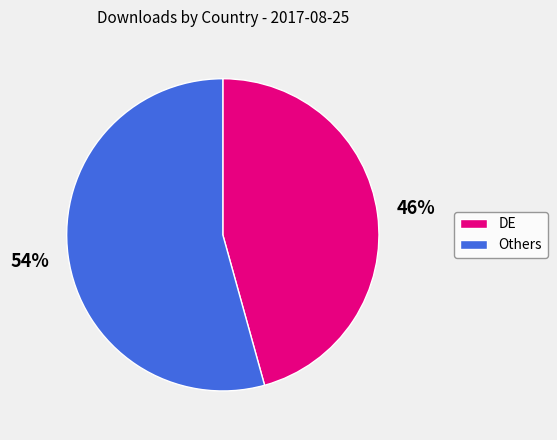

What is the smallest slice in the pie chart?

DE